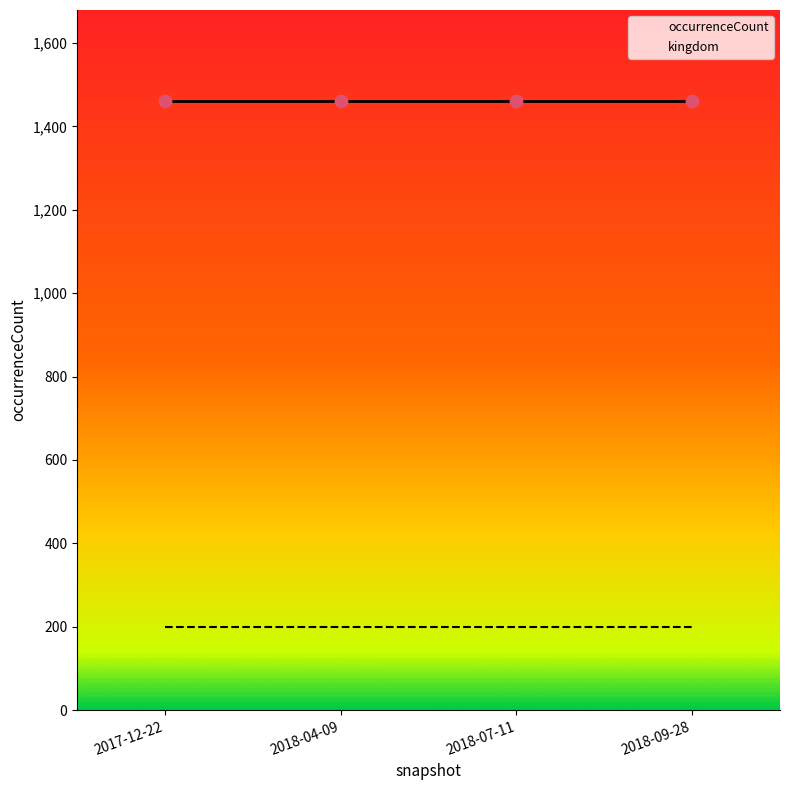

At how many categories does at least one series exceed 1229?

4